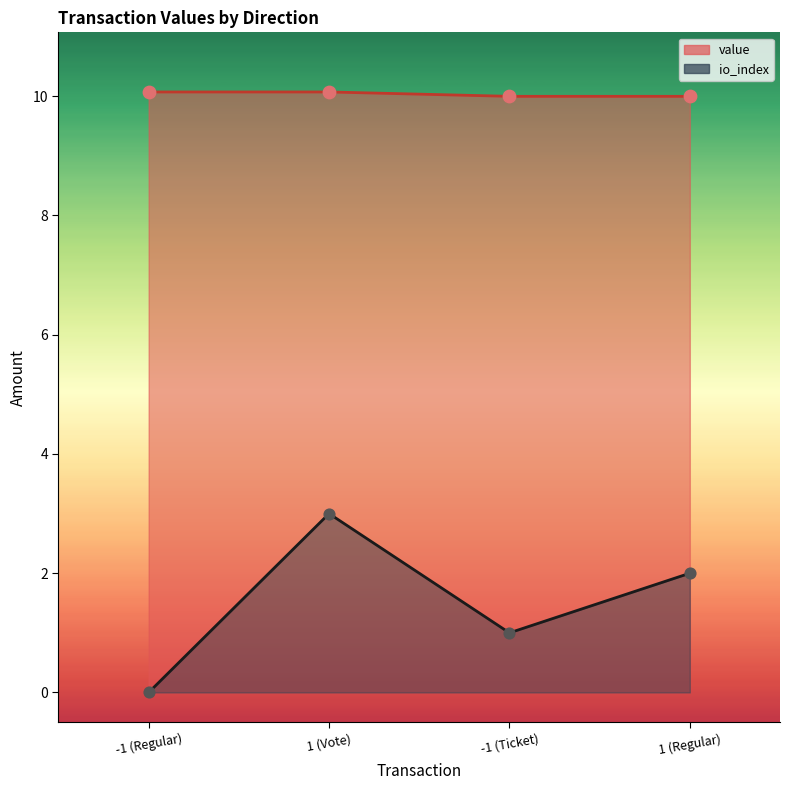

Which series contains the lowest Y value?

io_index